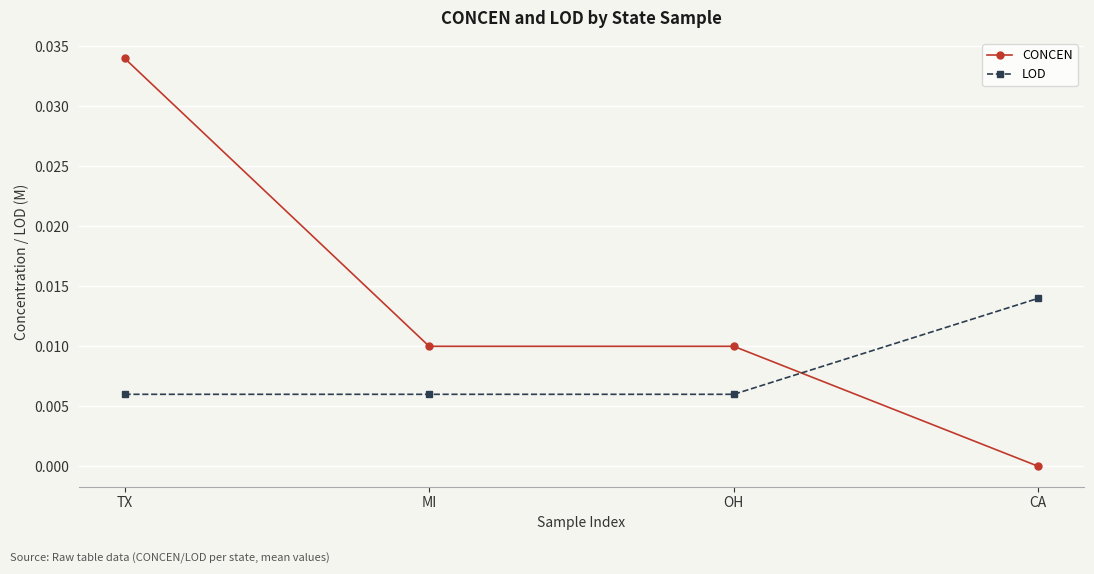

Does the chart display data point markers on the line(s)?

Yes